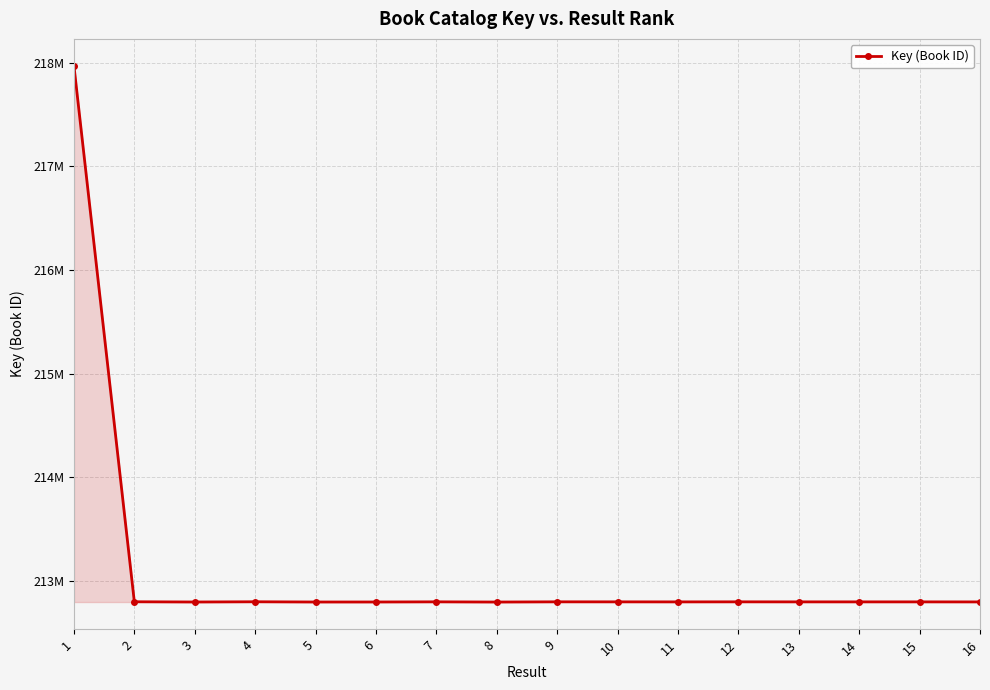

Approximately how many times larger is the value at 13 compared to 15?

1.0